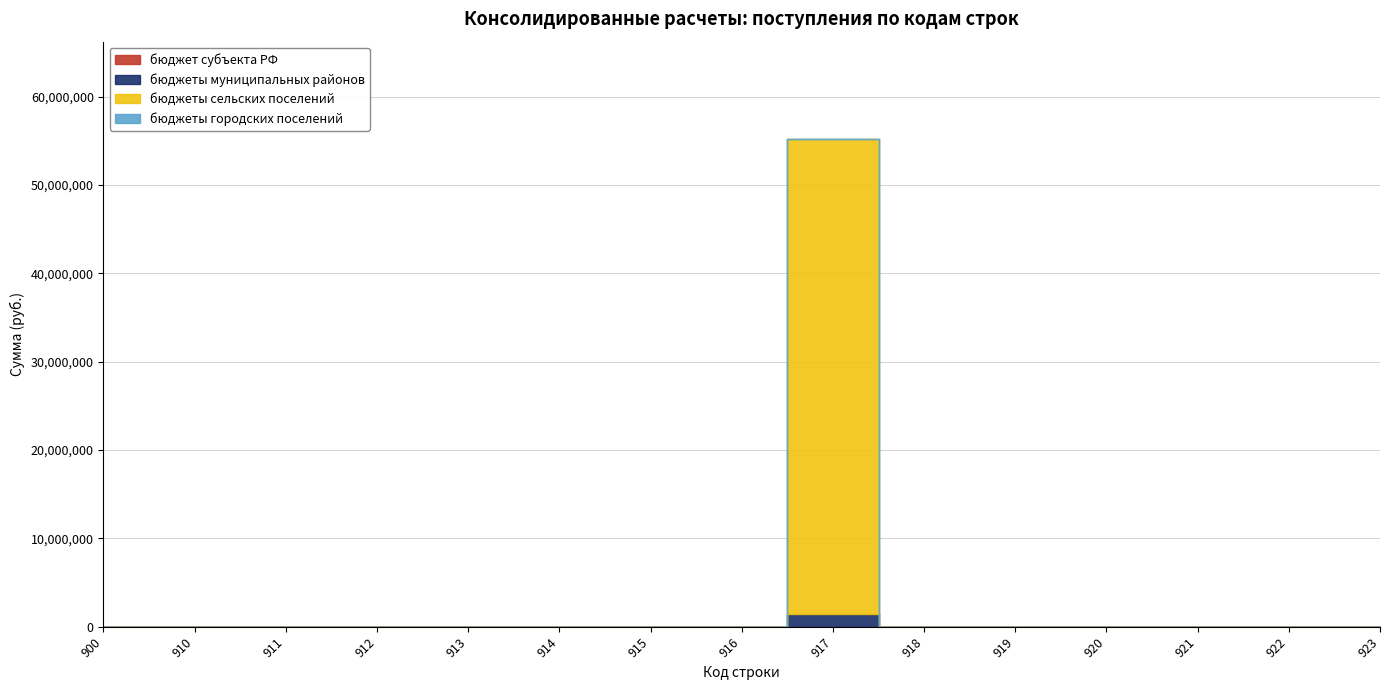

True or false: бюджеты муниципальных районов has a value of 0.0 at 911.

True